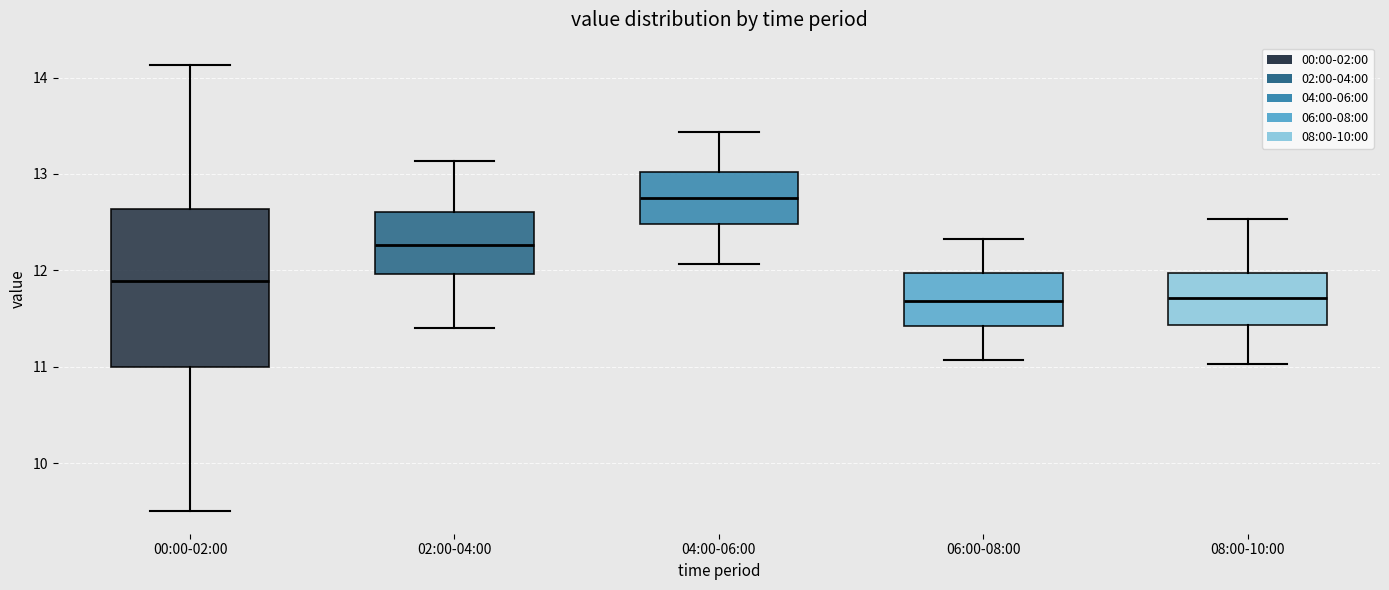

Where does the median line of the box for 02:00-04:00 sit on the y-axis? The values are not printed on the chart, so give them approximately, as read against the axis.

12.3